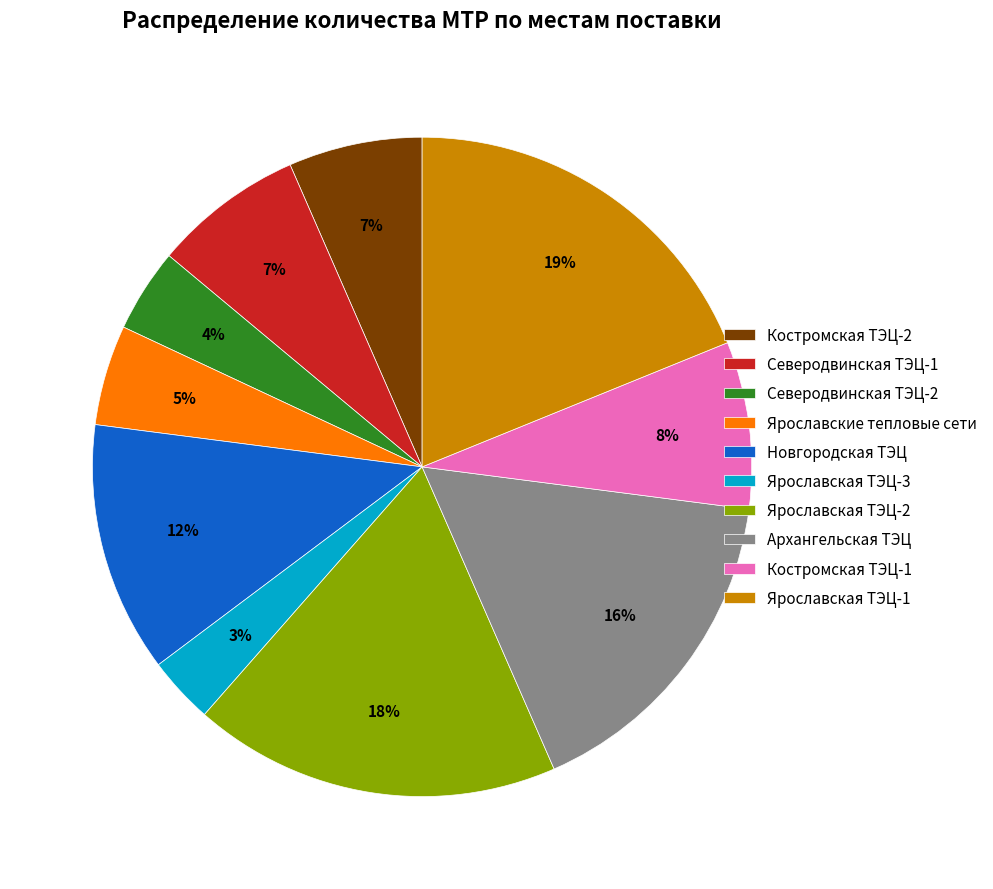

Approximately how many times larger is the value at Новгородская ТЭЦ compared to Костромская ТЭЦ-1?

1.5